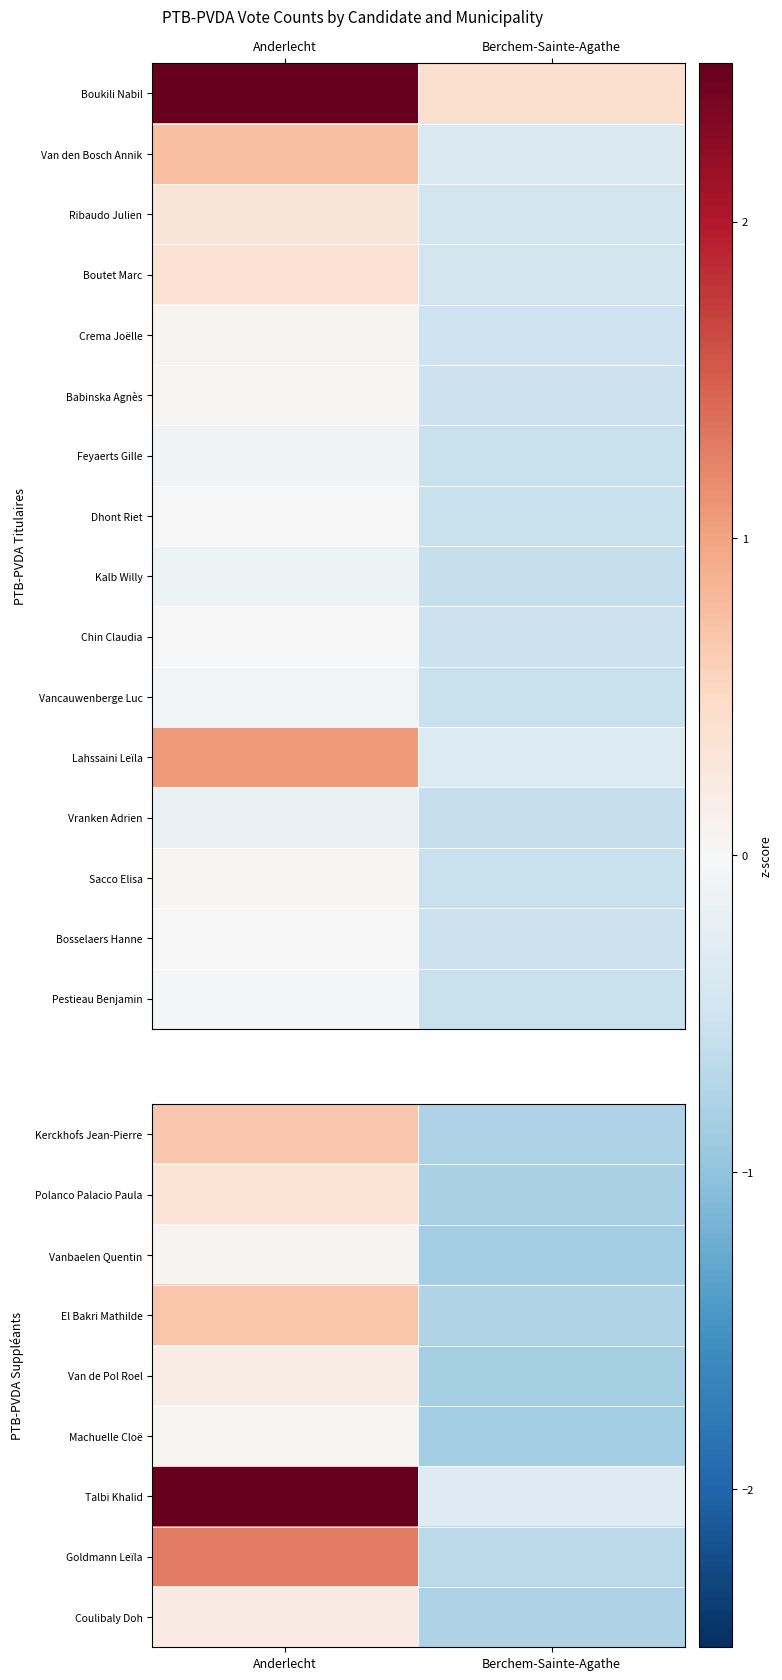

Which category has the lowest value in the Vancauwenberge Luc series?

Berchem-Sainte-Agathe